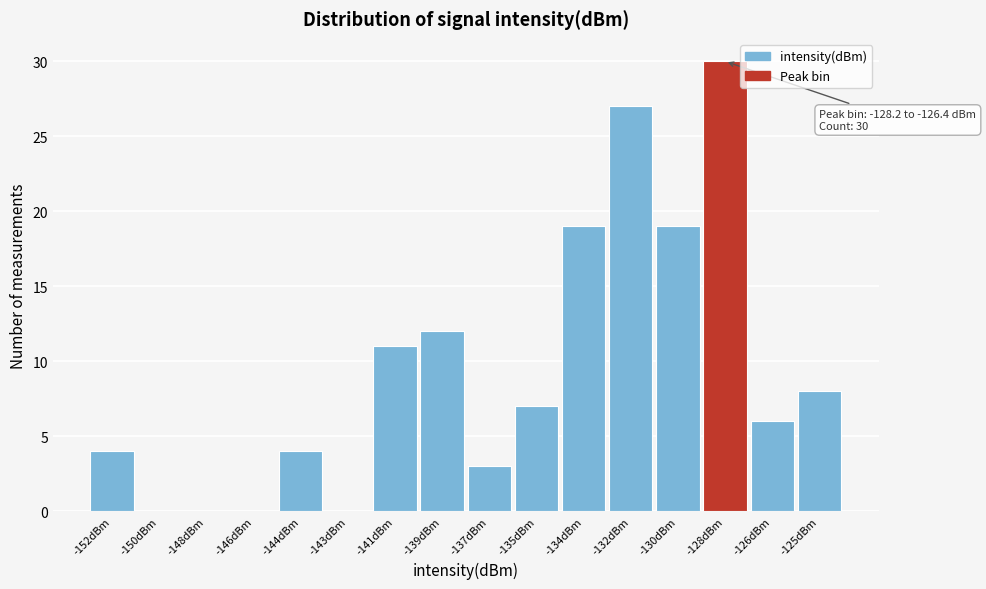

Reading right to left, extract all data points from this chart.

-125dBm=8	-126dBm=6	-128dBm=30	-130dBm=19	-132dBm=27	-134dBm=19	-135dBm=7	-137dBm=3	-139dBm=12	-141dBm=11	-143dBm=0	-144dBm=4	-146dBm=0	-148dBm=0	-150dBm=0	-152dBm=4